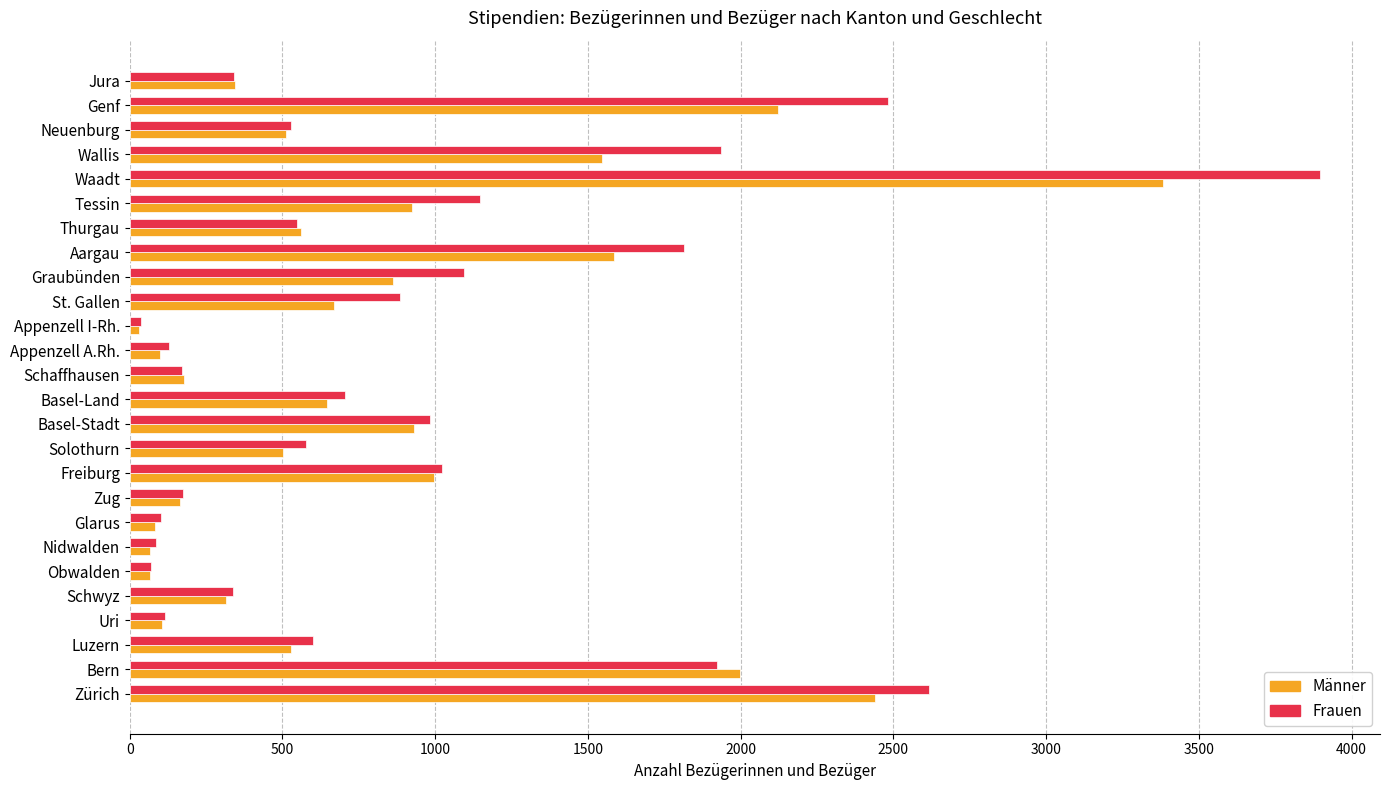

Rank the series by their maximum value, from highest to lowest.

Frauen, Männer